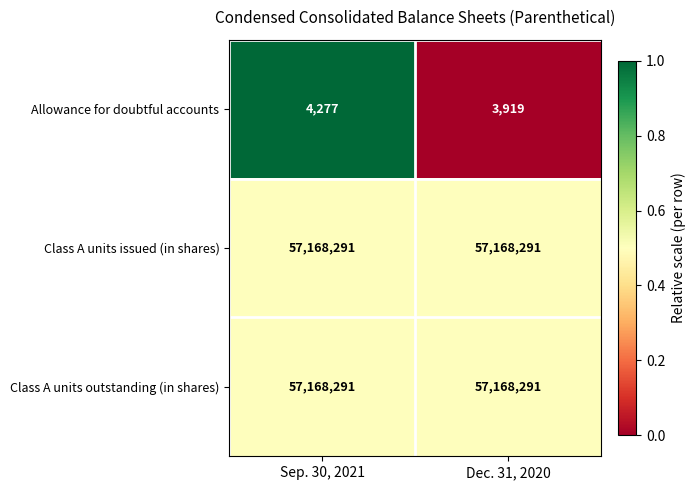

The Allowance for doubtful accounts series shows 5565 at Dec. 31, 2020. True or false?

False